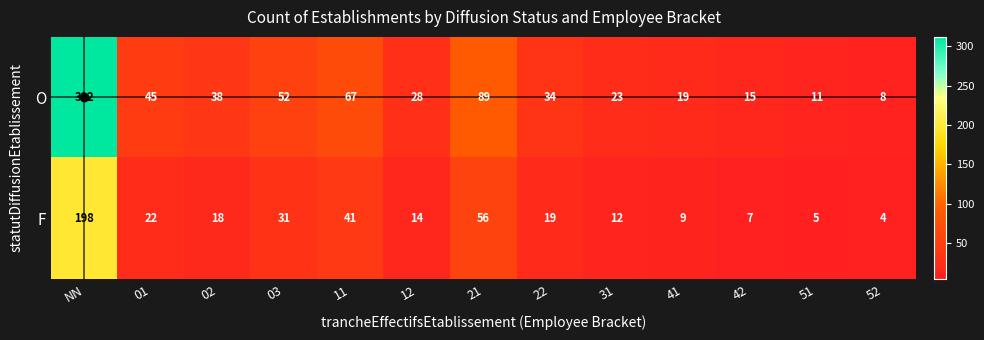

How many categories are shown in the chart?

13